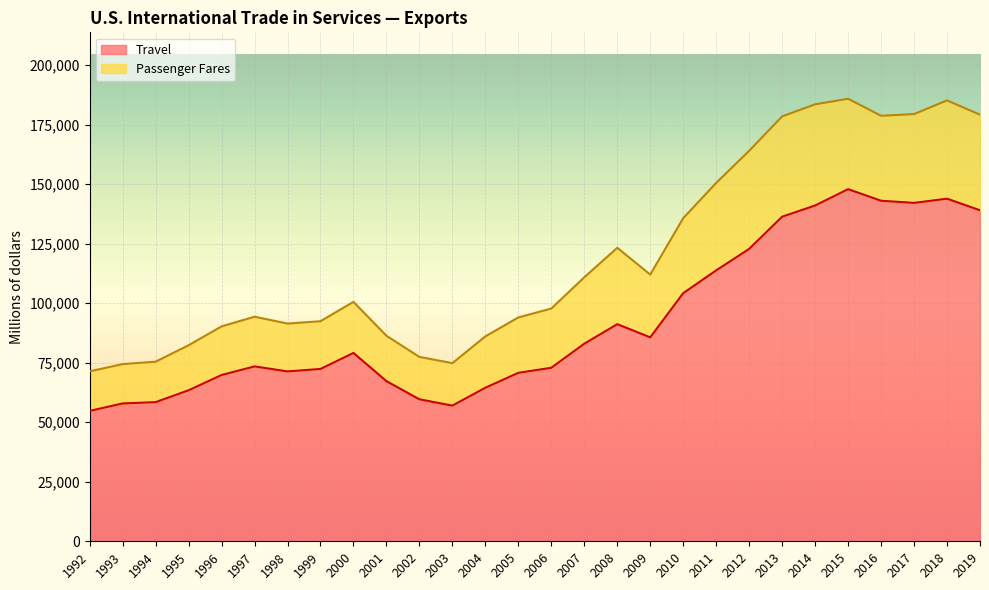

What is the difference between the maximum and minimum values?

93115